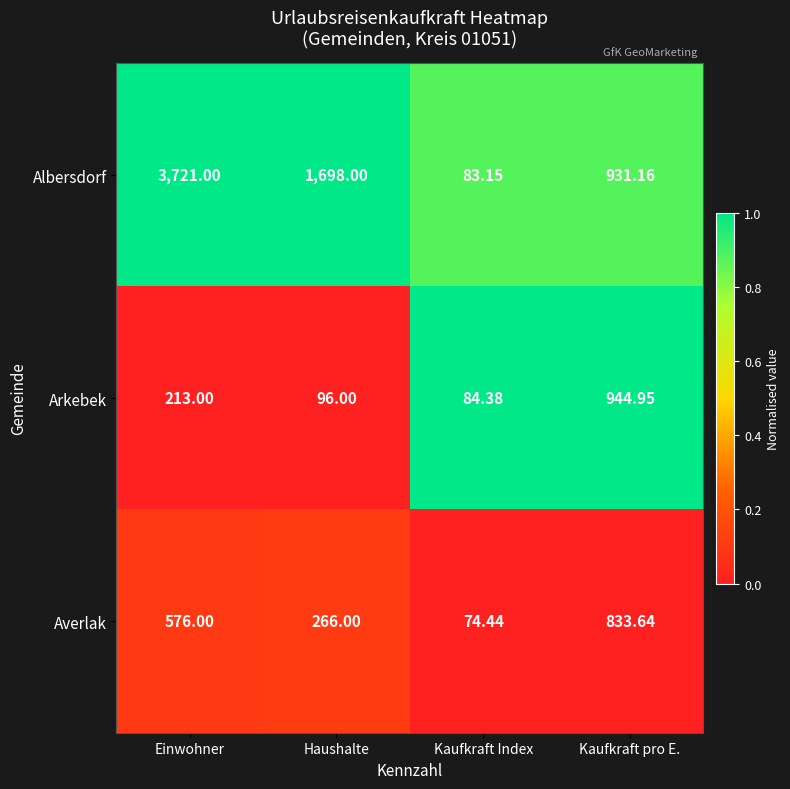

Between Einwohner and Kaufkraft Index, which series saw the biggest shift?

Albersdorf